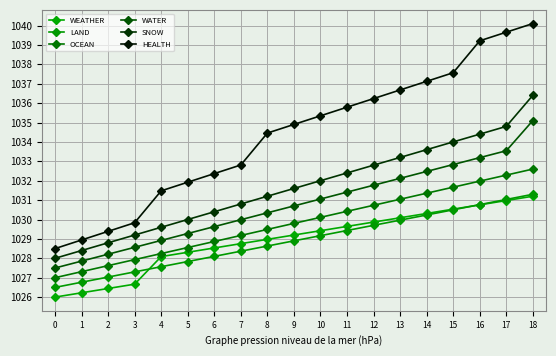

What is the approximate value of HEALTH at 2?

1029.4